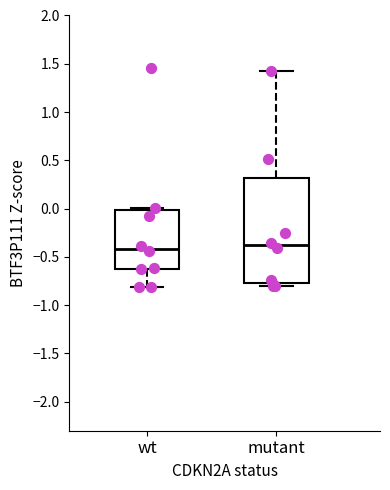

Where does the median line of the box for mutant sit on the y-axis? The values are not printed on the chart, so give them approximately, as read against the axis.

-0.40